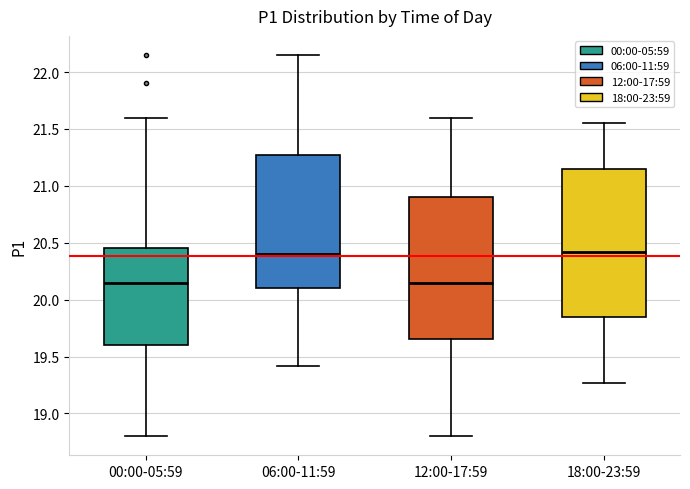

Reading left to right, read every box against the y-axis: the position of its median line, the range the box covers, and the ends of its whiskers. The values are not printed on the chart, so give them approximately, as read against the axis.

00:00-05:59: median 20.15, box 19.60 to 20.45, whiskers 18.80 to 21.60
06:00-11:59: median 20.40, box 20.10 to 21.25, whiskers 19.40 to 22.15
12:00-17:59: median 20.15, box 19.65 to 20.90, whiskers 18.80 to 21.60
18:00-23:59: median 20.40, box 19.85 to 21.15, whiskers 19.25 to 21.55